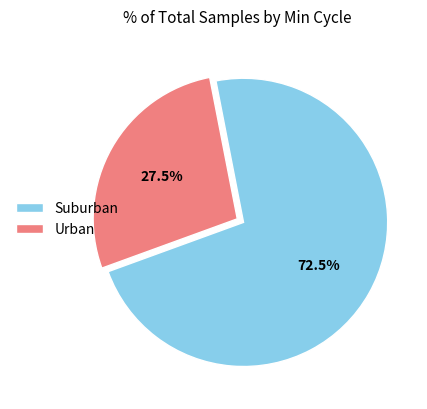

Is there a majority slice in this chart?

Yes